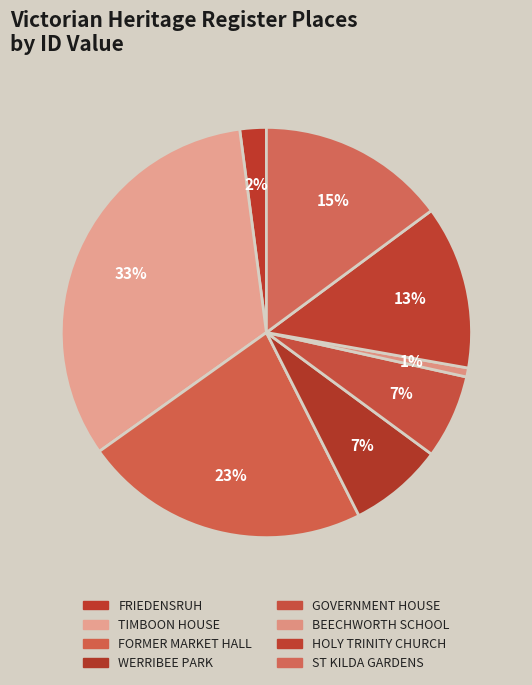

Which slice is the smallest?

BEECHWORTH PRIMARY SCHOOL NO. 1560